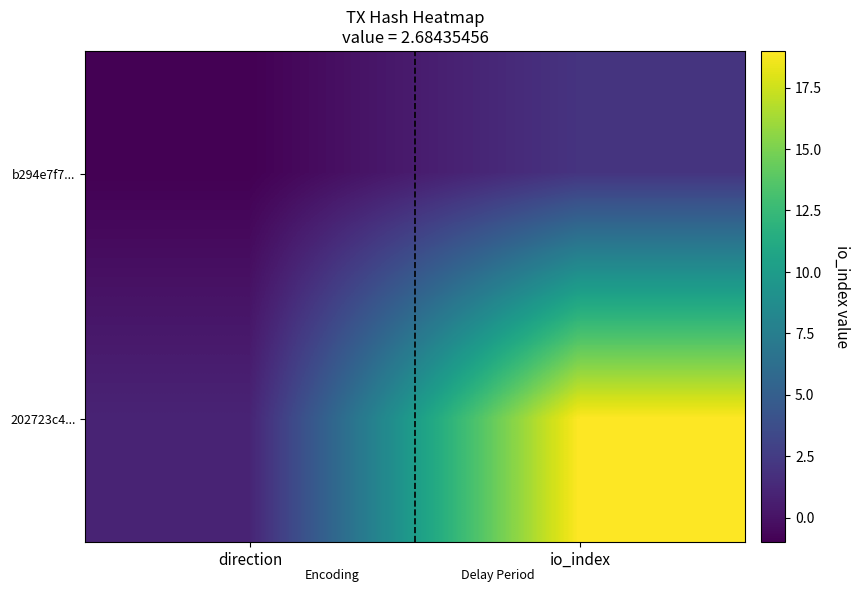

What is the greatest value displayed?

19